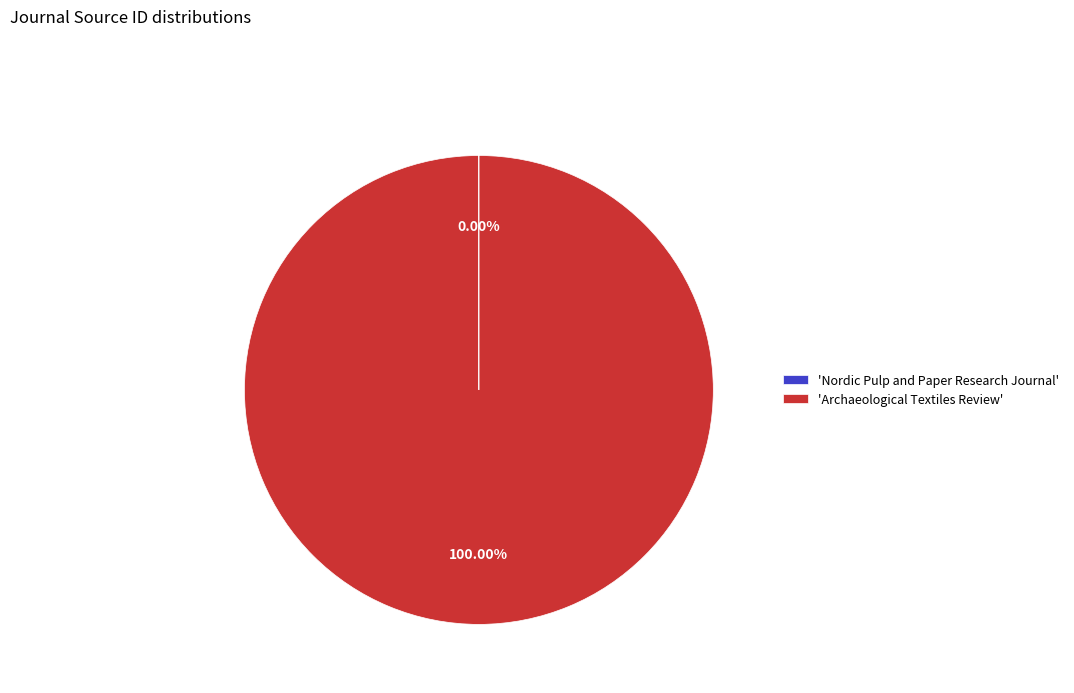

Does 'Archaeological Textiles Review' represent more than half of the total?

Yes